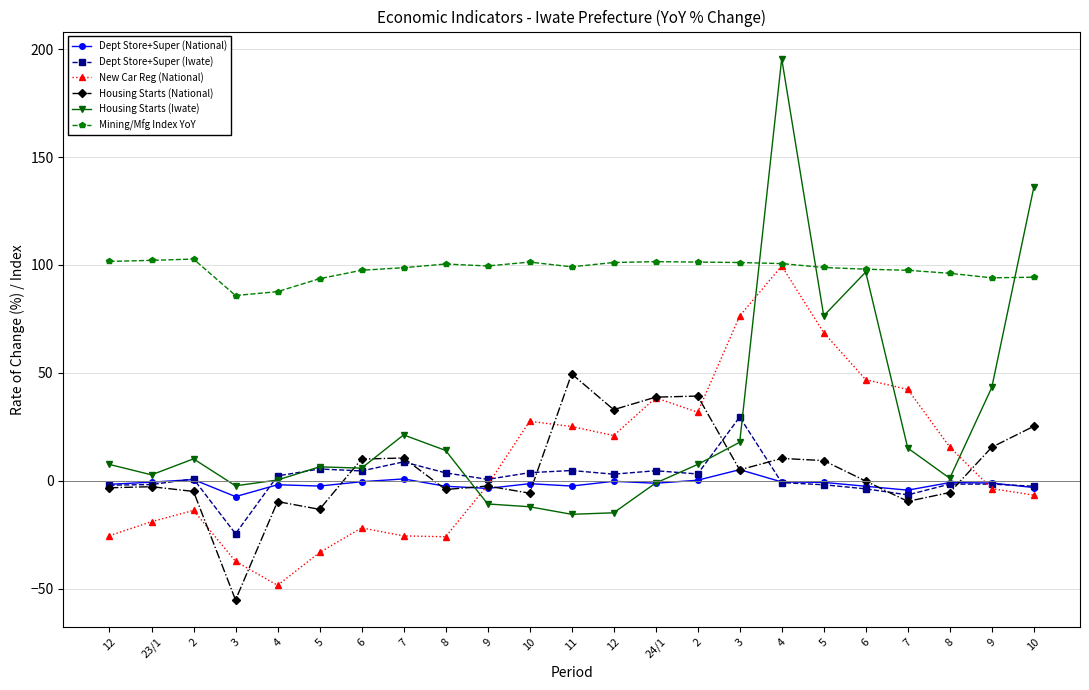

Reading left to right, extract all data points from this chart.

Dept Store+Super (National): 12=-1.7	23/1=-0.7	2=0.5	3=-7.4	4=-1.9	5=-2.5	6=-0.5	7=0.8	8=-2.6	9=-3.6	10=-1.4	11=-2.5	12=-0.3	24/1=-1.2	2=0.2	3=5.1	4=-0.6	5=-0.8	6=-2.6	7=-4.4	8=-0.9	9=-1.1	10=-3.2
Dept Store+Super (Iwate): 12=-2.1	23/1=-1.8	2=0.8	3=-24.6	4=2.2	5=5.4	6=4.5	7=8.7	8=3.6	9=0.6	10=3.7	11=4.7	12=3.0	24/1=4.6	2=3.1	3=29.5	4=-0.9	5=-1.9	6=-3.8	7=-6.6	8=-1.6	9=-1.6	10=-2.6
New Car Reg (National): 12=-25.5	23/1=-19.0	2=-13.8	3=-37.4	4=-48.5	5=-33.3	6=-21.9	7=-25.6	8=-26.0	9=-2.1	10=27.5	11=25.1	12=20.9	24/1=38.4	2=31.7	3=76.3	4=99.5	5=68.6	6=46.8	7=42.3	8=15.6	9=-3.7	10=-6.7
Housing Starts (National): 12=-3.3	23/1=-2.8	2=-5.0	3=-55.3	4=-9.7	5=-13.3	6=10.0	7=10.5	8=-4.1	9=-2.5	10=-5.8	11=49.5	12=32.9	24/1=38.7	2=39.2	3=5.0	4=10.3	5=9.3	6=-0.2	7=-9.6	8=-5.5	9=15.5	10=25.2
Housing Starts (Iwate): 12=7.5	23/1=2.7	2=10.1	3=-2.4	4=0.3	5=6.4	6=5.8	7=21.2	8=14.0	9=-10.8	10=-12.1	11=-15.6	12=-14.9	24/1=-1.1	2=7.5	3=17.8	4=195.6	5=76.4	6=96.7	7=15.1	8=1.1	9=43.2	10=135.9
Mining/Mfg Index YoY: 12=101.6	23/1=102.1	2=102.7	3=85.8	4=87.6	5=93.6	6=97.5	7=98.7	8=100.4	9=99.5	10=101.3	11=99.1	12=101.1	24/1=101.5	2=101.3	3=101.1	4=100.6	5=98.8	6=98.0	7=97.5	8=96.1	9=94.0	10=94.3